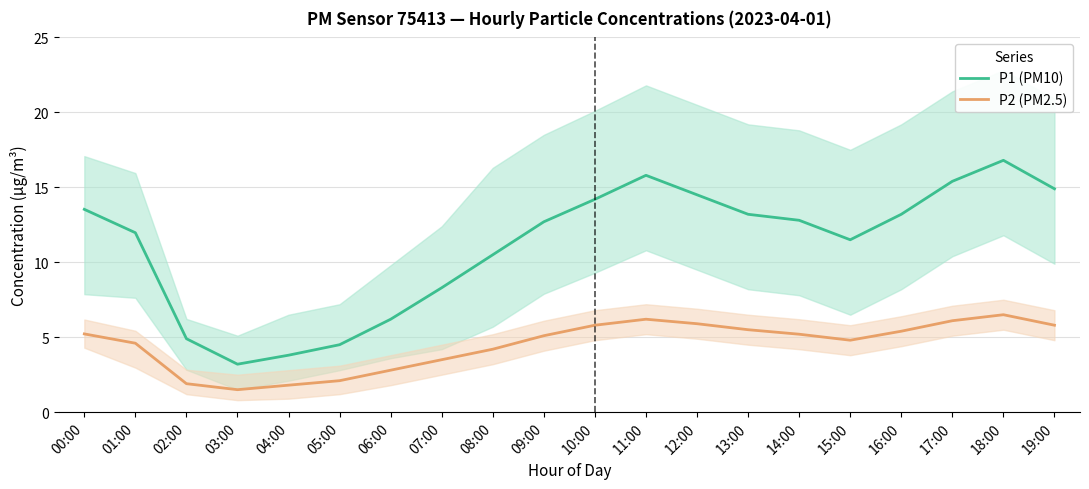

True or false: P2 (PM2.5) has a value of 4.8 at 15:00.

True